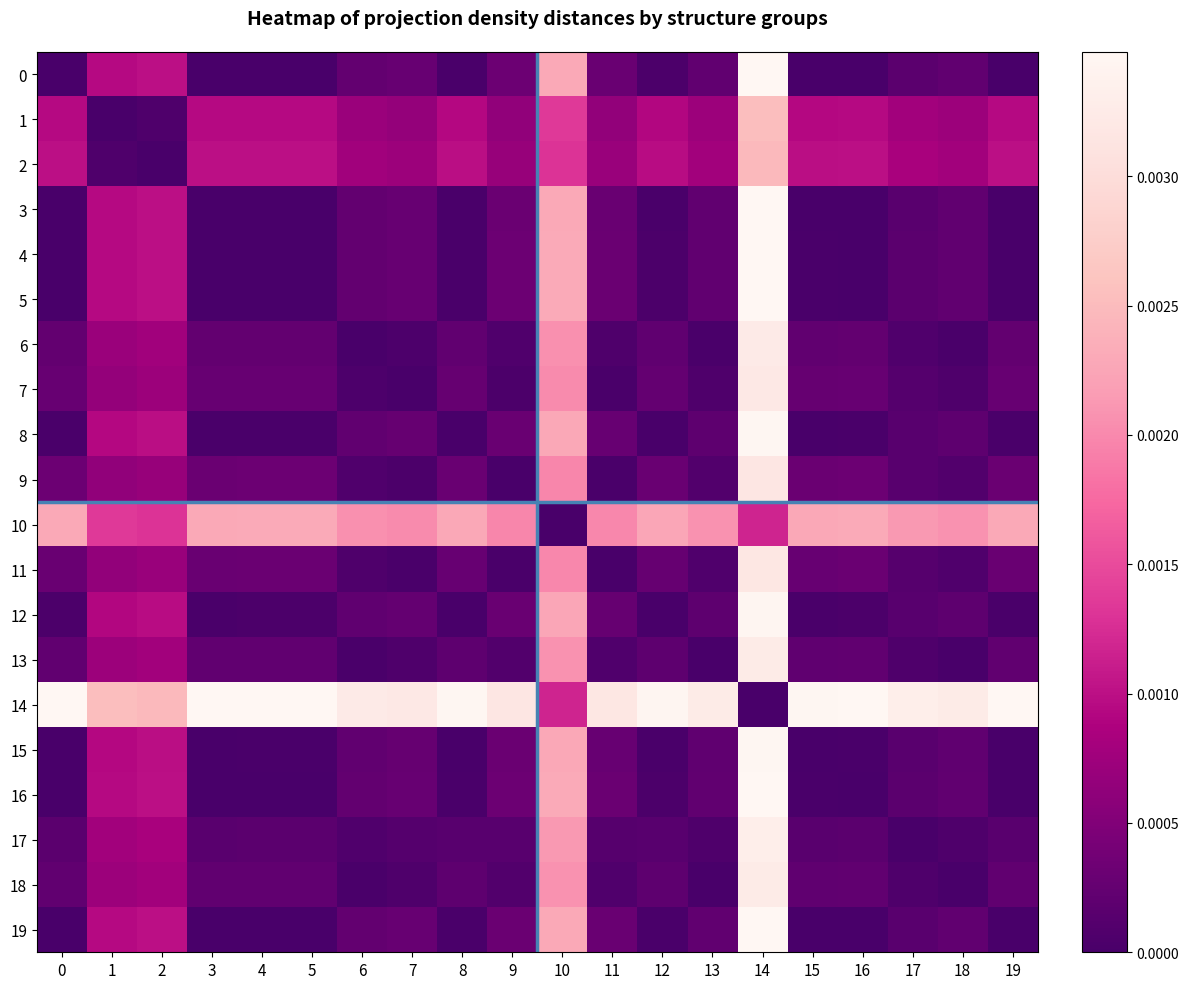

Which series has the largest range (max minus min)?

4